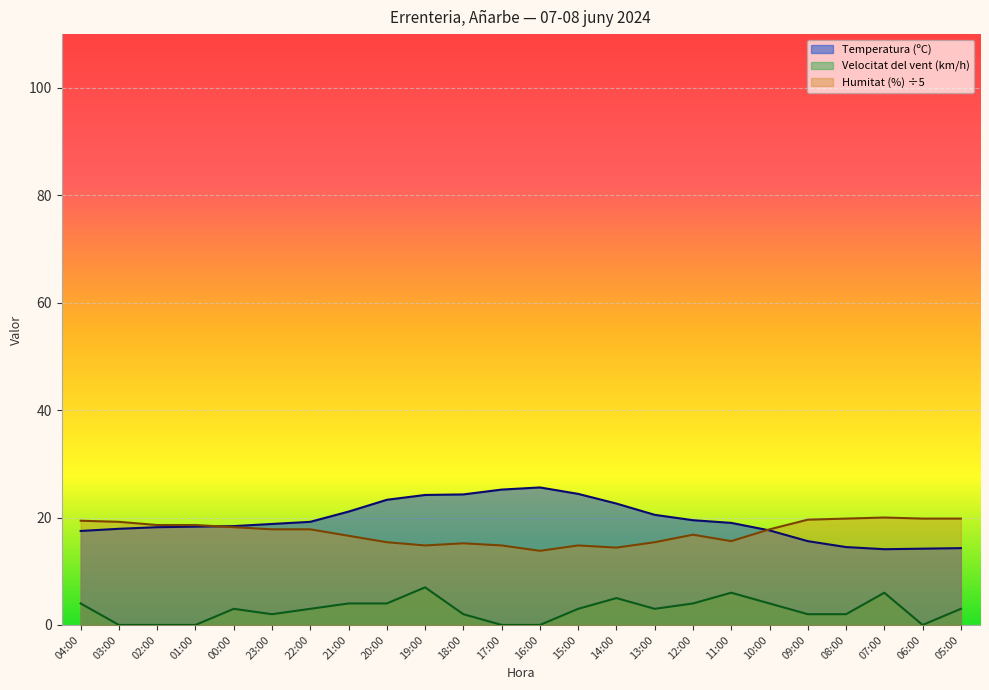

What is the label of the 11th point from the right?

15:00